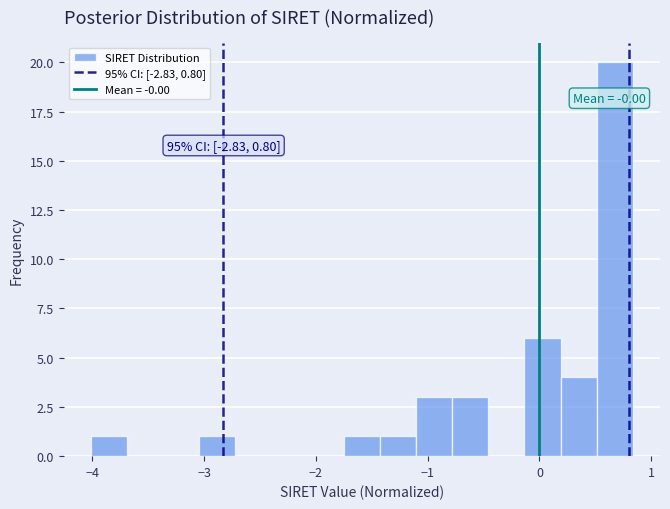

Around what value on the x-axis is the tallest bar? Give the approximate position of its centre, as read against the axis.

0.7